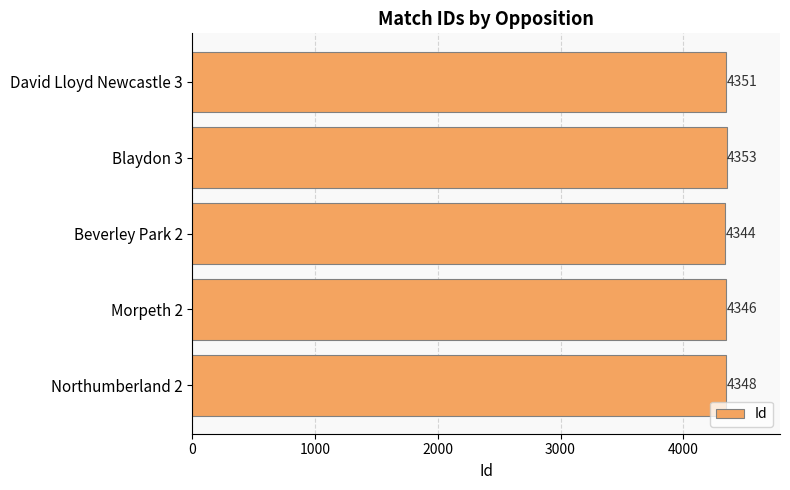

What is the average value?

4348